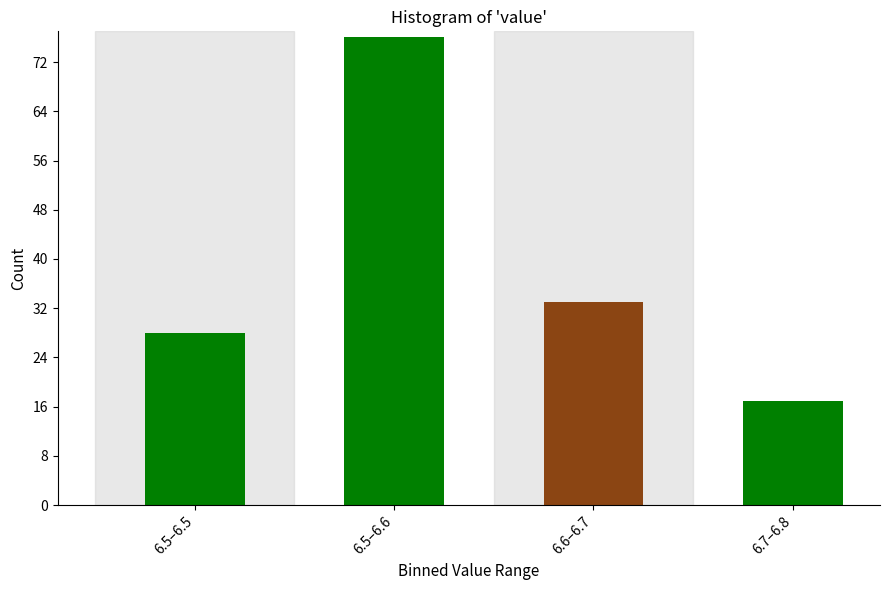

Reading left to right, extract all data points from this chart.

28	76	33	17